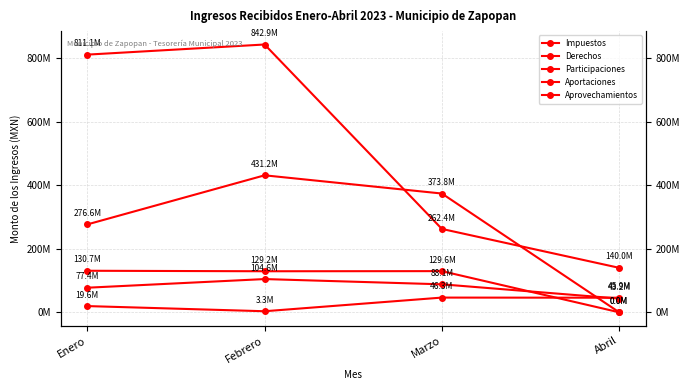

What is the difference between the maximum and minimum values in the Derechos series?

61430198.3